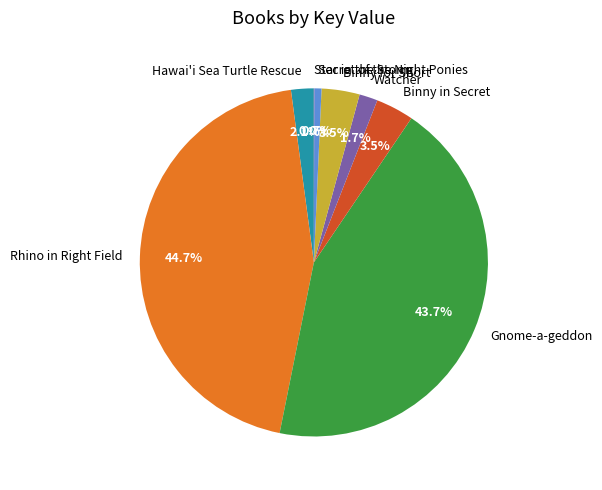

Which has a higher value, Gnome-a-geddon or Secret of the Night Ponies?

Gnome-a-geddon